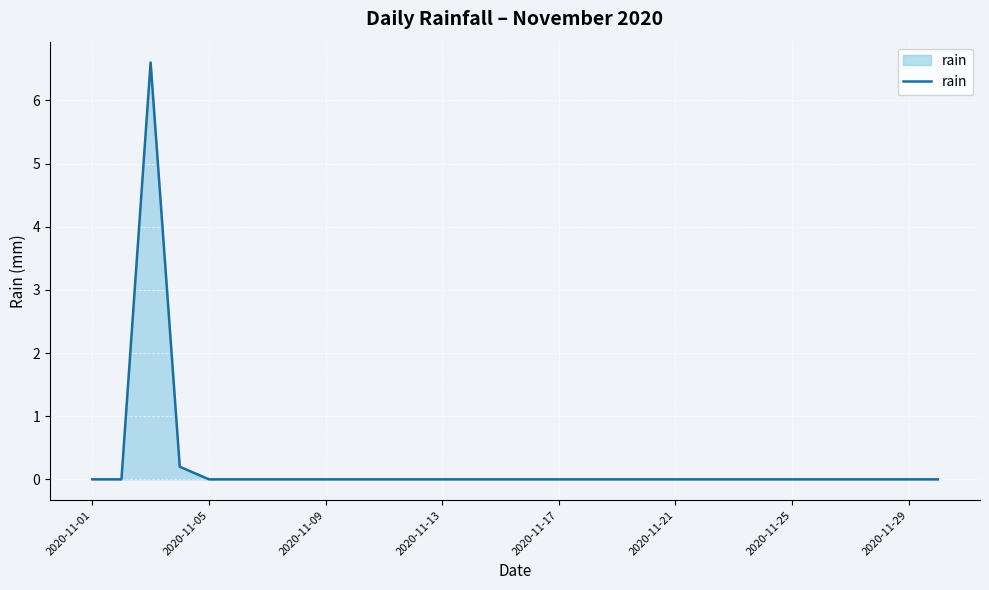

How many lines are shown in the chart?

1